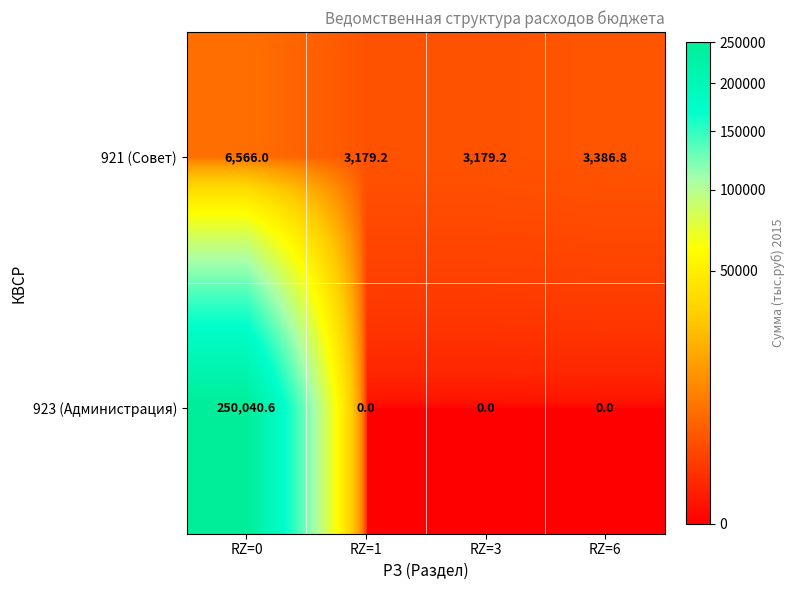

Rank the series by their maximum value, from lowest to highest.

921 (Совет), 923 (Администрация)